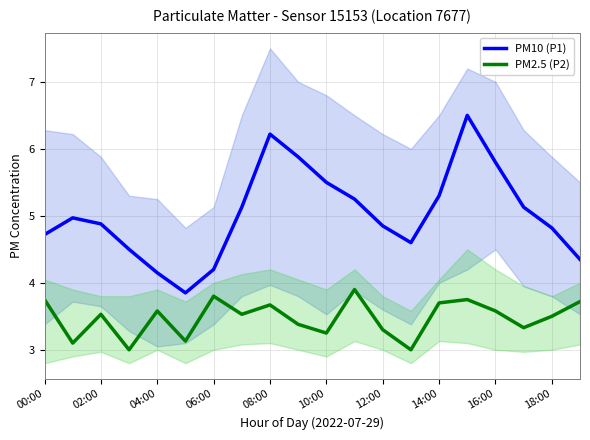

What is the minimum value shown in the chart?

3.0